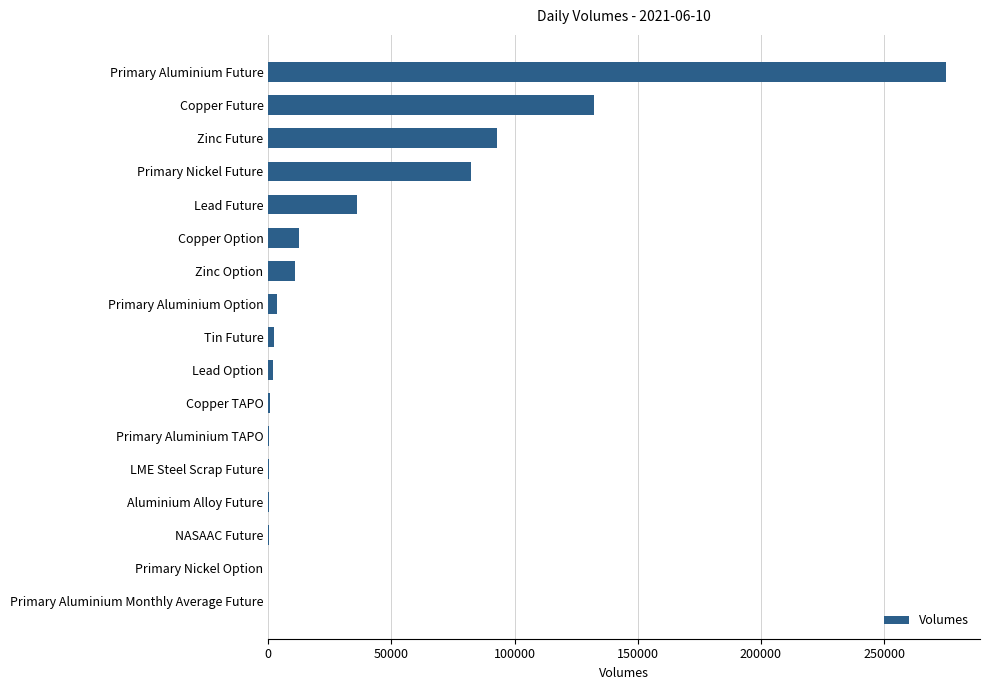

Which has a higher value, Copper TAPO or Primary Aluminium Future?

Primary Aluminium Future